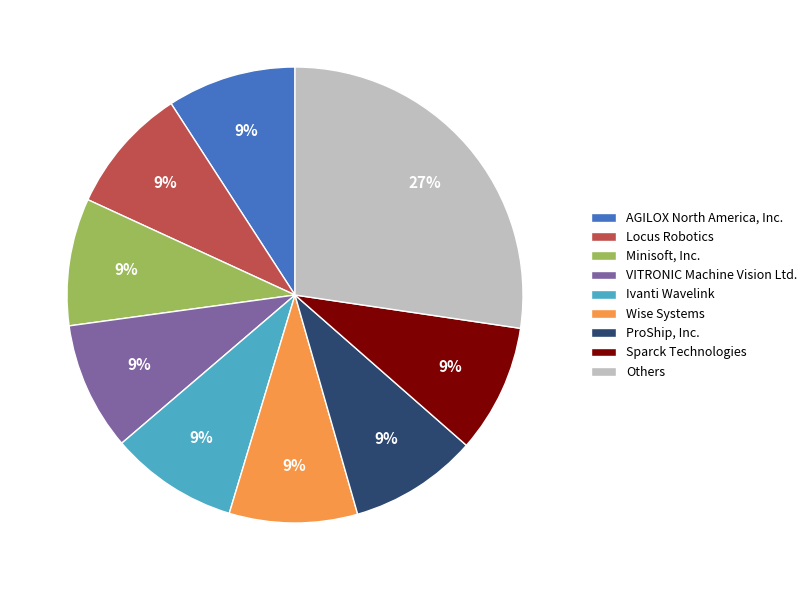

What is the ratio of the value at Others to the value at Sparck Technologies?

3.0